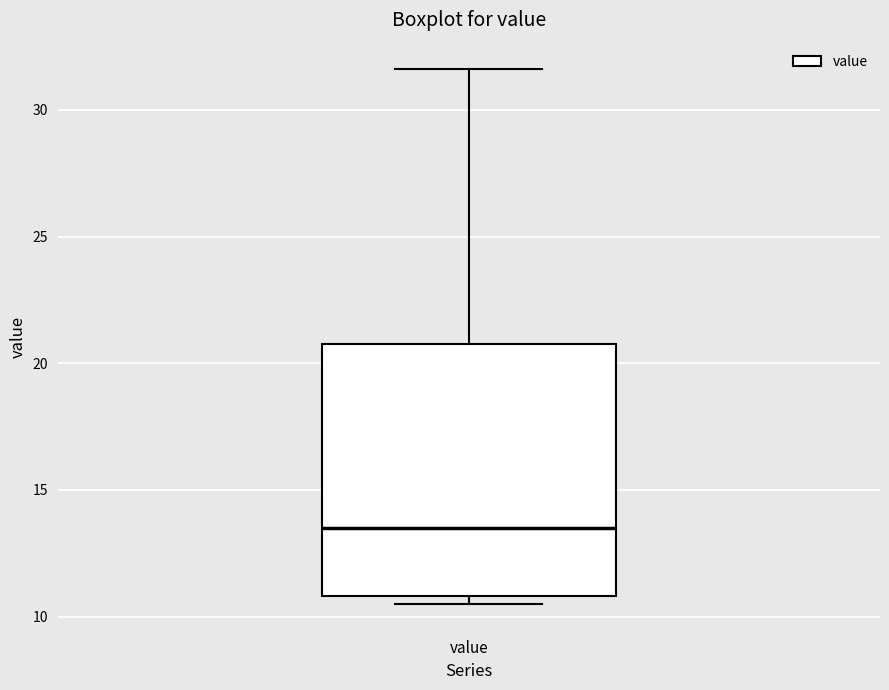

Read this box plot against the y-axis: the position of the median line, the range covered by the box, and the ends of both whiskers. The values are not printed on the chart, so give them approximately, as read against the axis.

median 13.5, box 11.0 to 21.0, whiskers 10.5 to 31.5